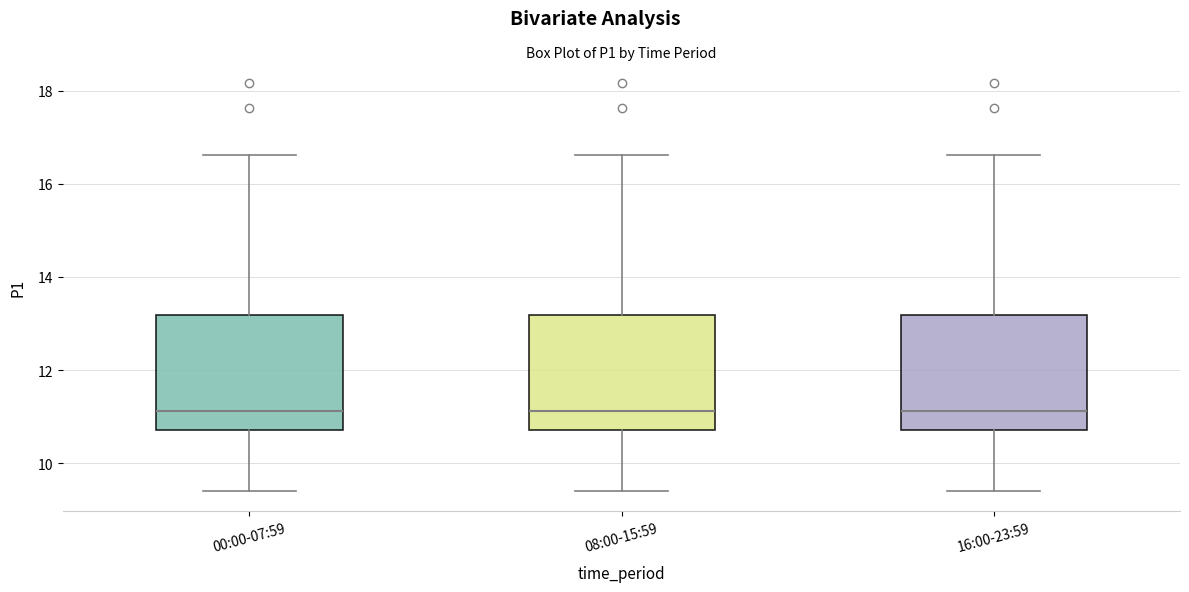

Where does the median line of the box for 08:00-15:59 sit on the y-axis? The values are not printed on the chart, so give them approximately, as read against the axis.

11.2